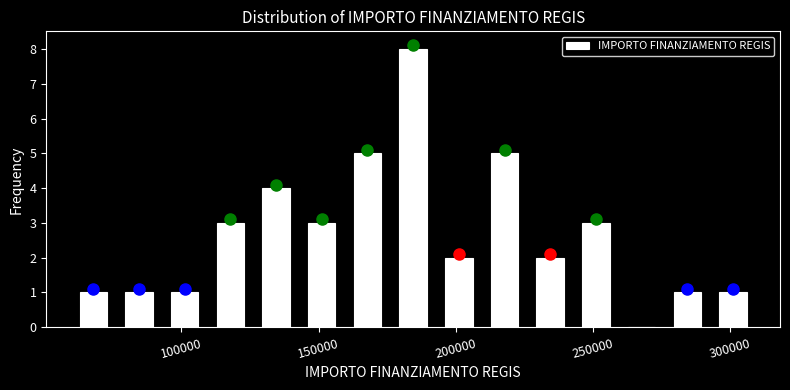

Around what value on the x-axis is the tallest bar? Give the approximate position of its centre, as read against the axis.

185000